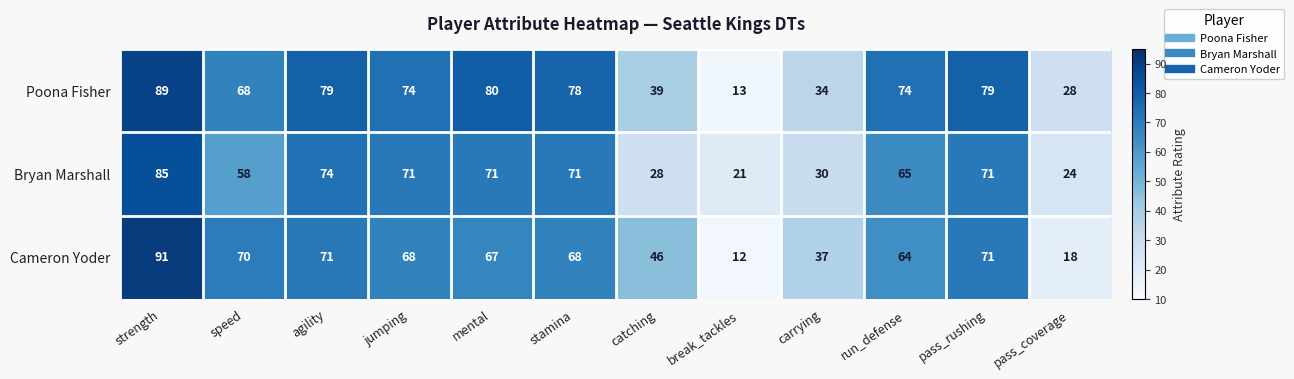

Is it true that Poona Fisher equals 25 at run_defense?

False